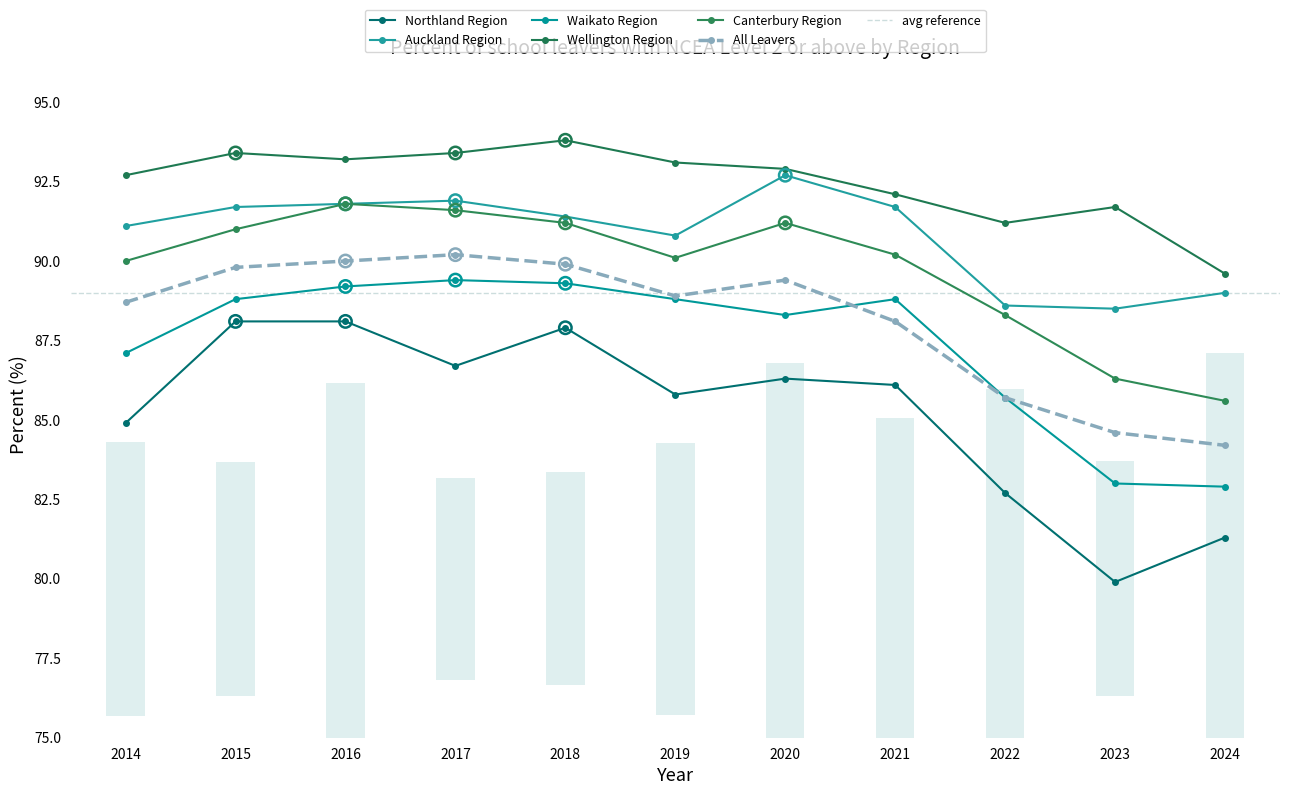

Which series has the widest spread of Y values?

Northland Region